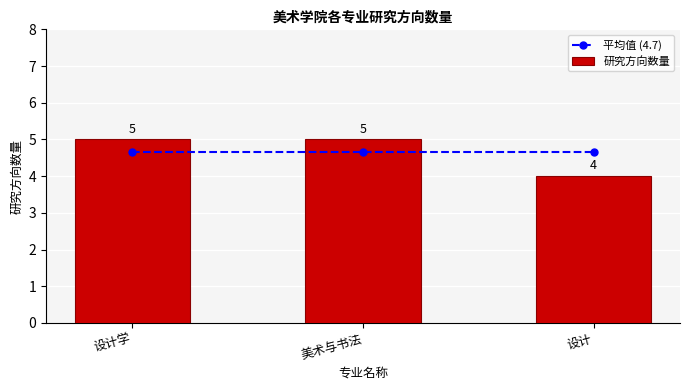

What is the average value of the 平均值 (4.7) series?

4.7